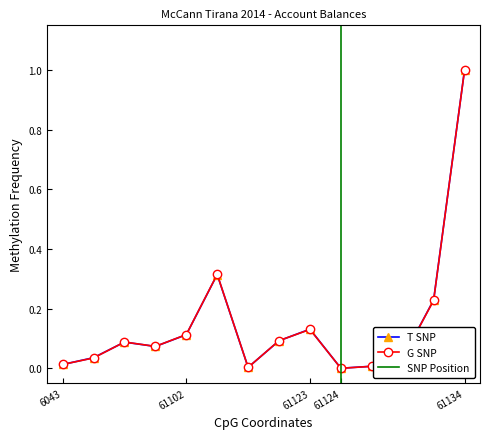

Rank the series by their maximum value, from lowest to highest.

T SNP, G SNP